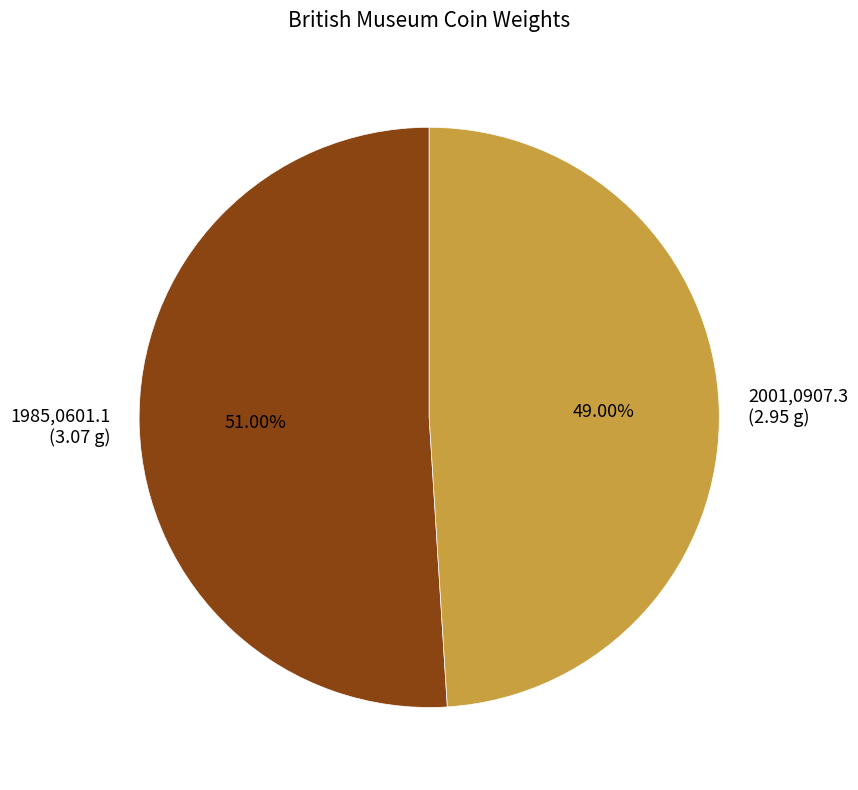

What percentage is the 2001,0907.3 slice, to the nearest percent?

49%